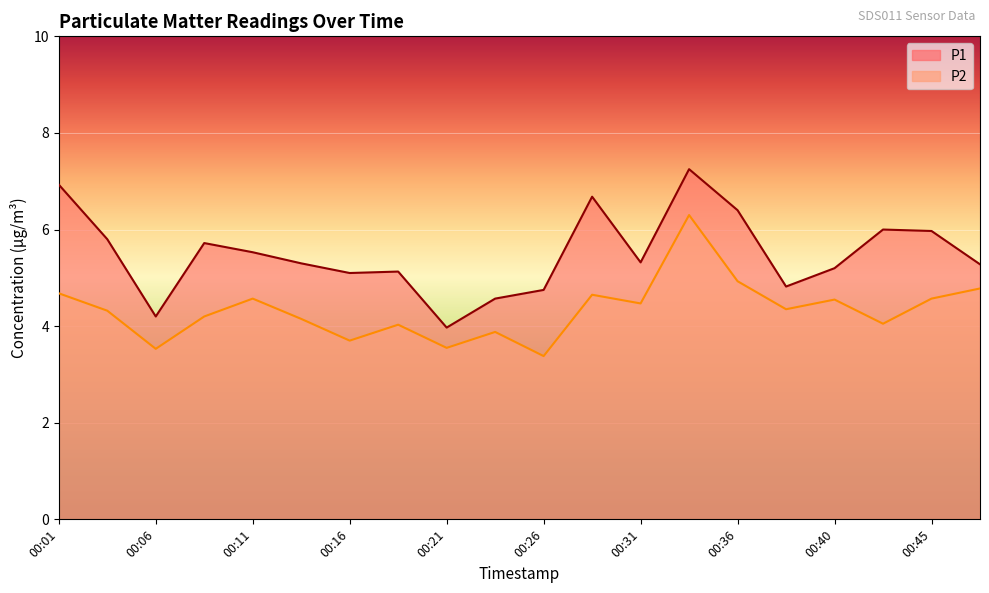

Where is the first local minimum for P2?

00:06